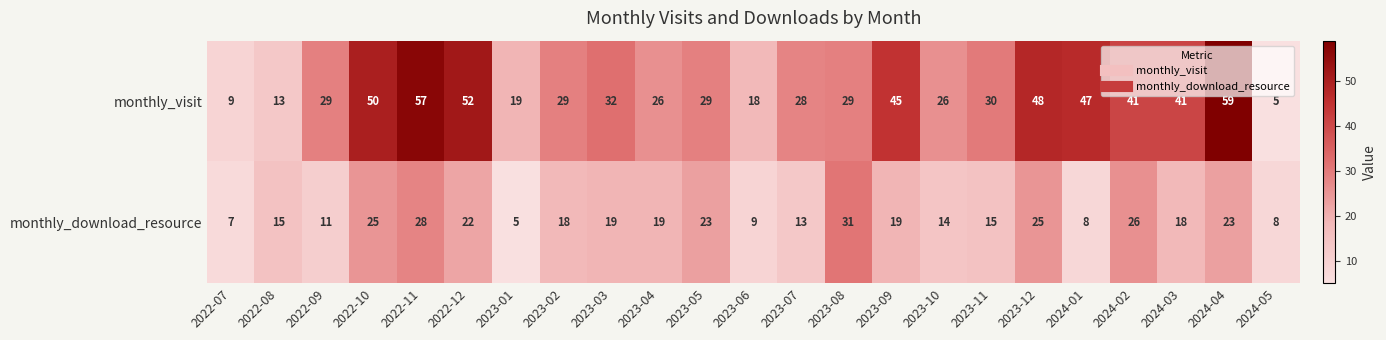

The monthly_visit series shows 5 at 2024-05. True or false?

True